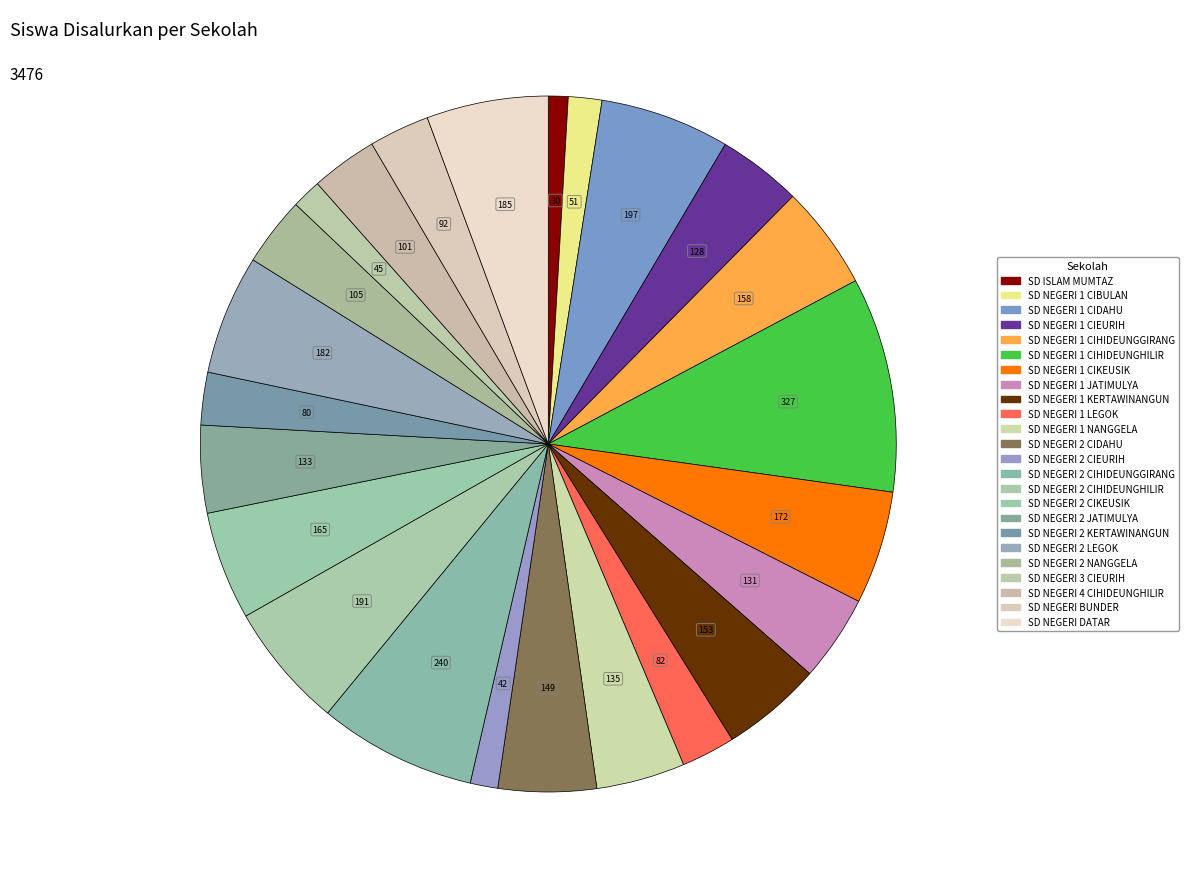

Is it true that SD NEGERI 1 CIBULAN is 1% of the pie?

False